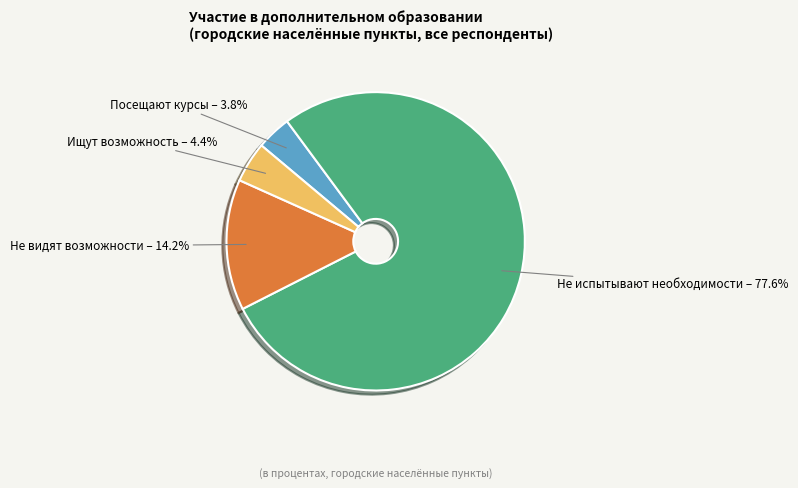

Which category has the biggest portion of the pie?

Не испытывают необходимости